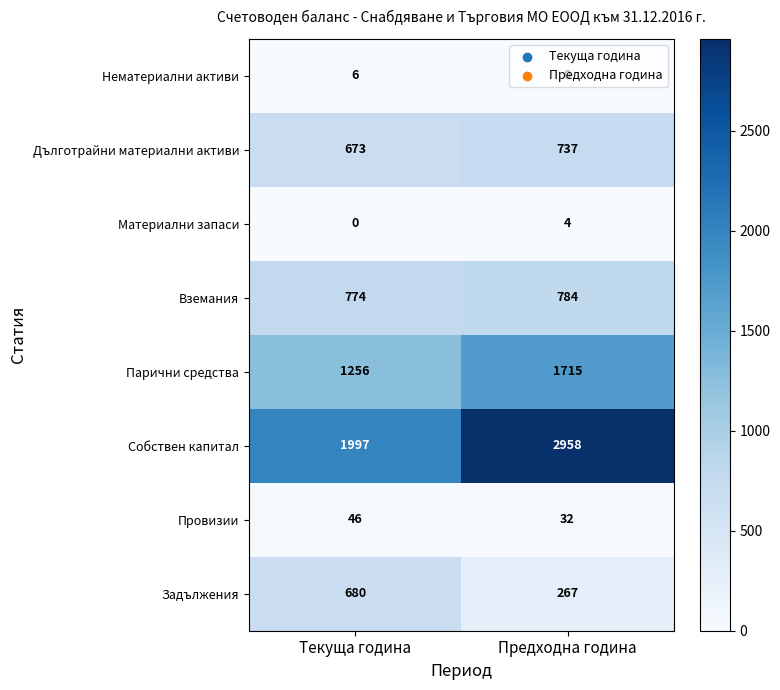

Is it true that Собствен капитал equals 1997 at Текуща година?

True